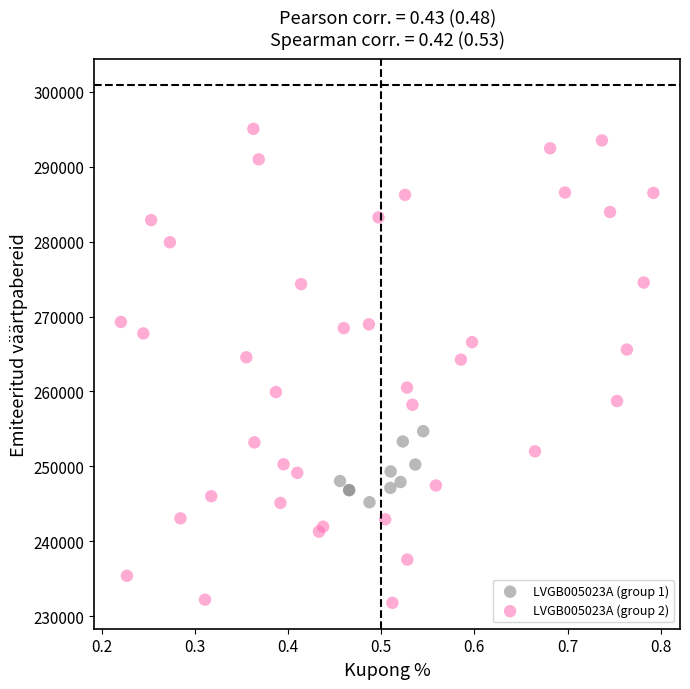

Which series has the largest Y range (max minus min)?

LVGB005023A (group 2)